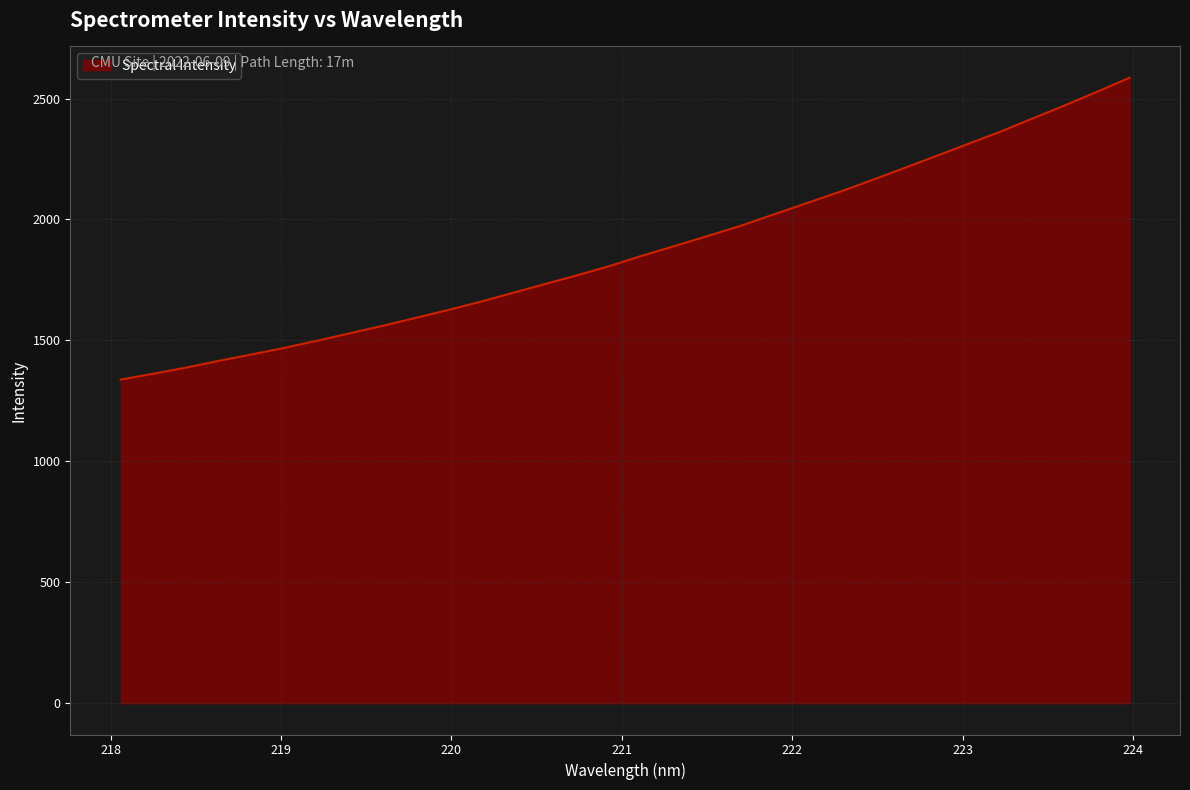

What is the maximum value shown in the chart?

2586.0